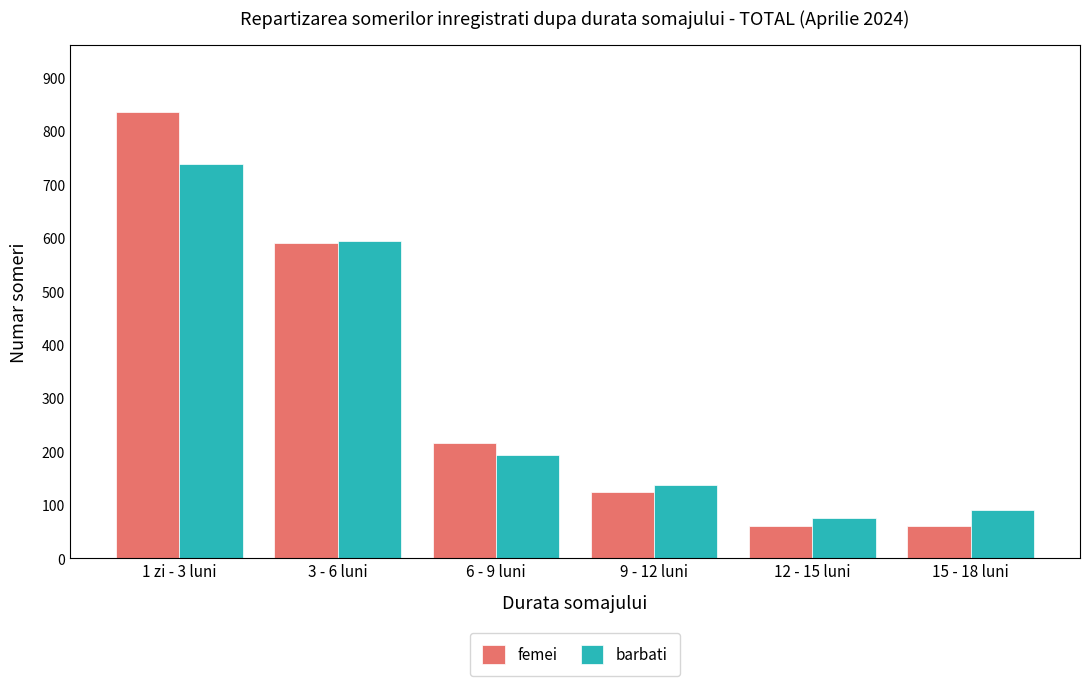

The value of femei at 9 - 12 luni is 34. True or false?

False